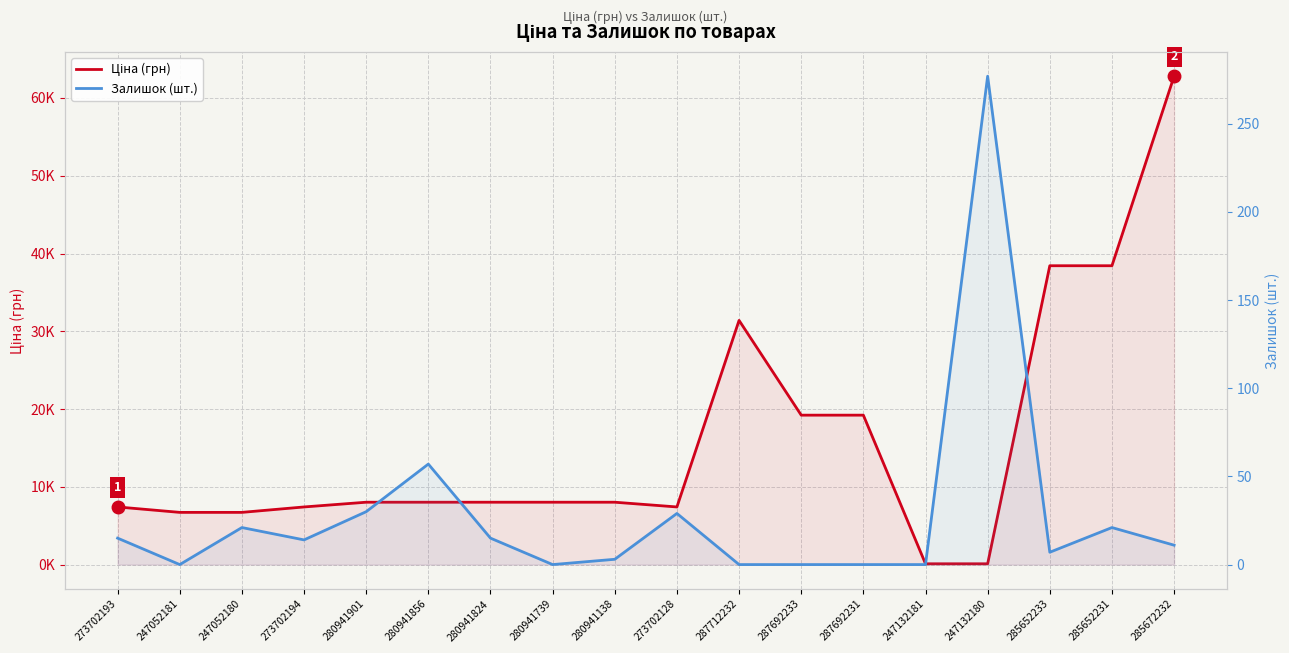

What is the label of the 16th point from the right?

247052180